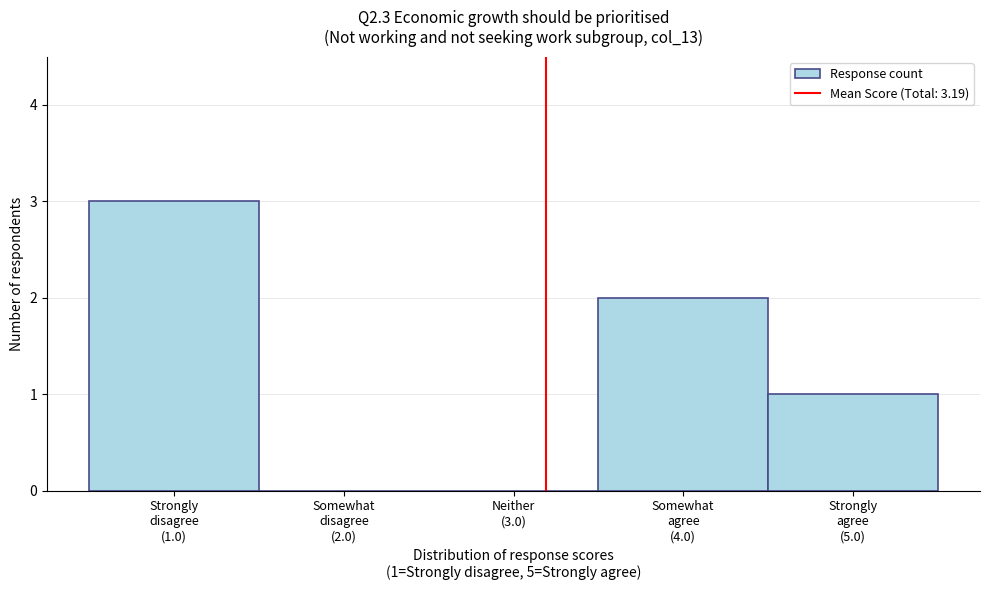

What is the maximum value shown in the chart?

3